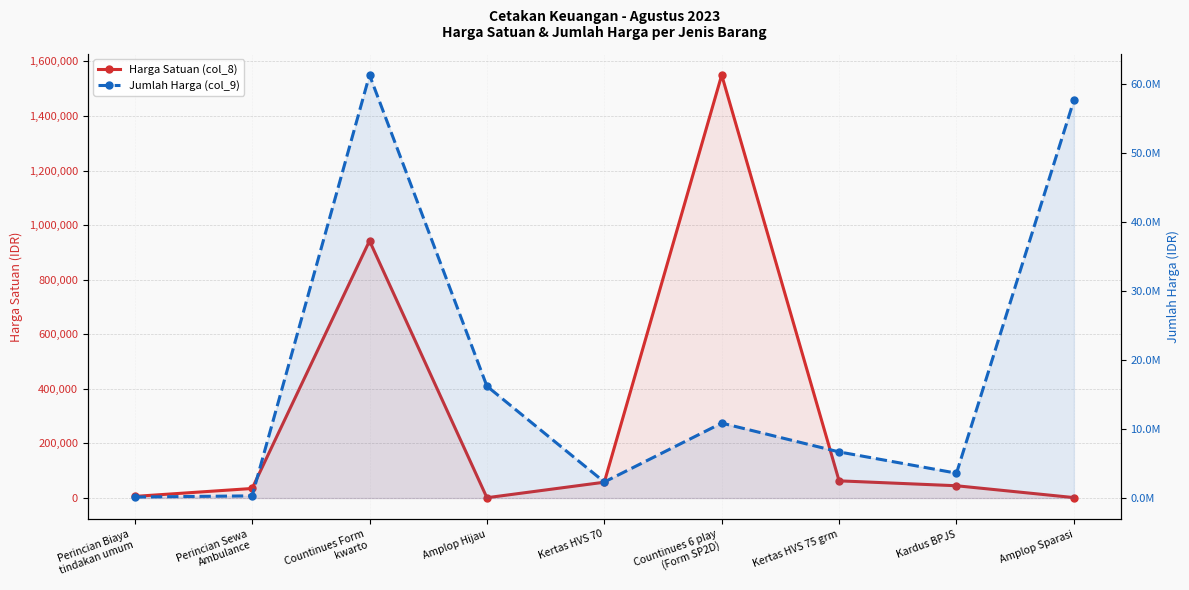

Which label corresponds to the largest value in the chart?

Countinues Form
kwarto